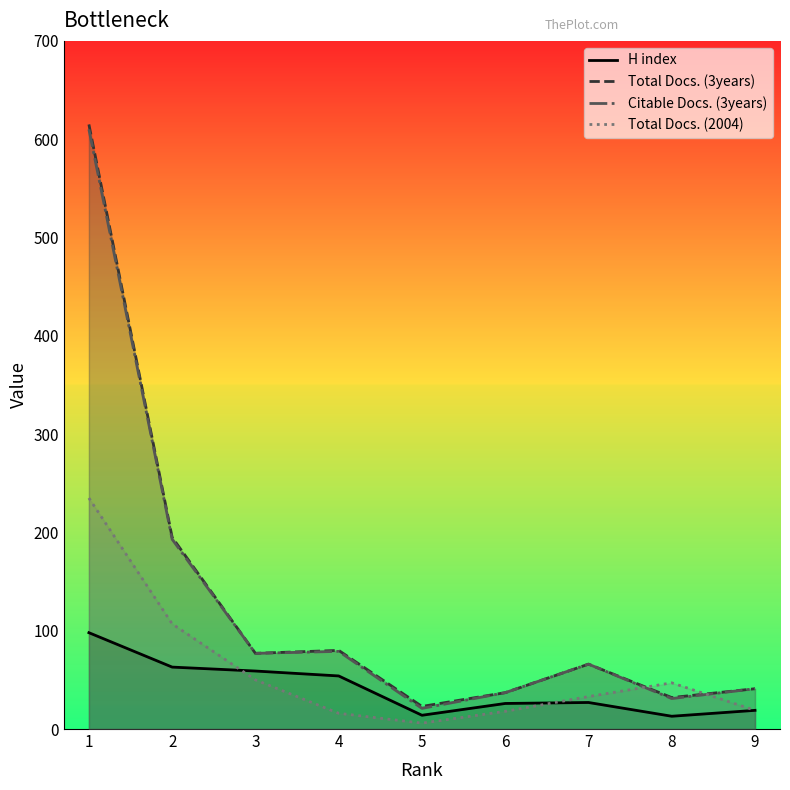

Which series has the largest total across all categories?

Total Docs. (3years)